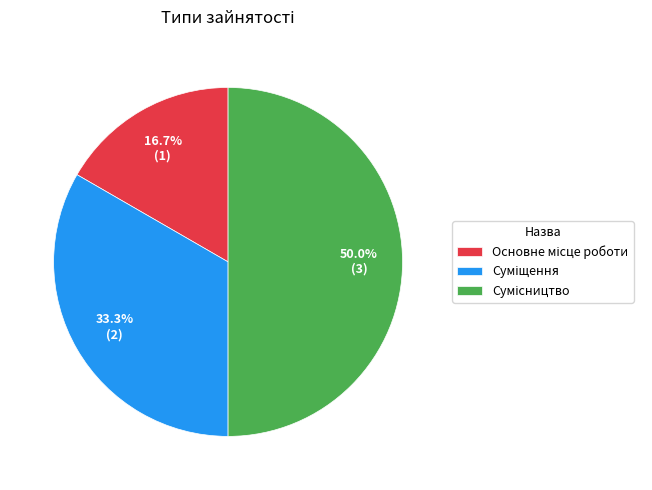

How many slices are in this pie chart?

3